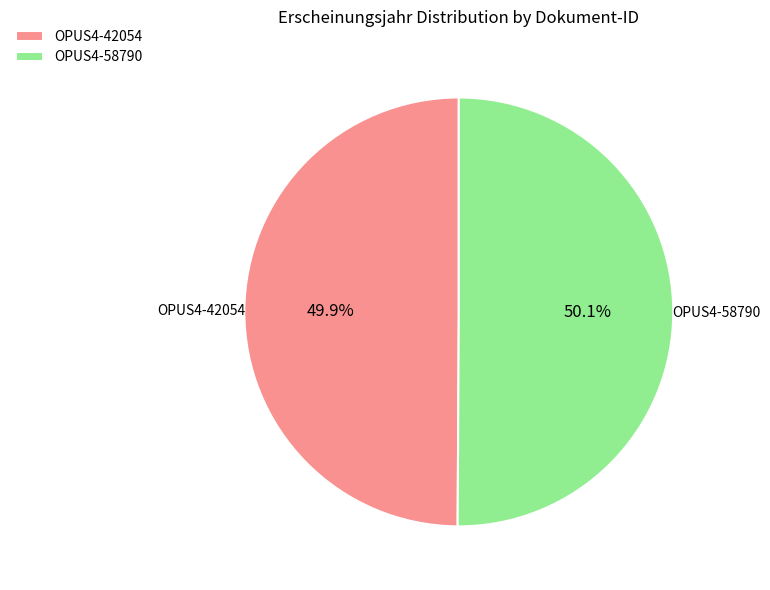

Is there a majority slice in this chart?

Yes